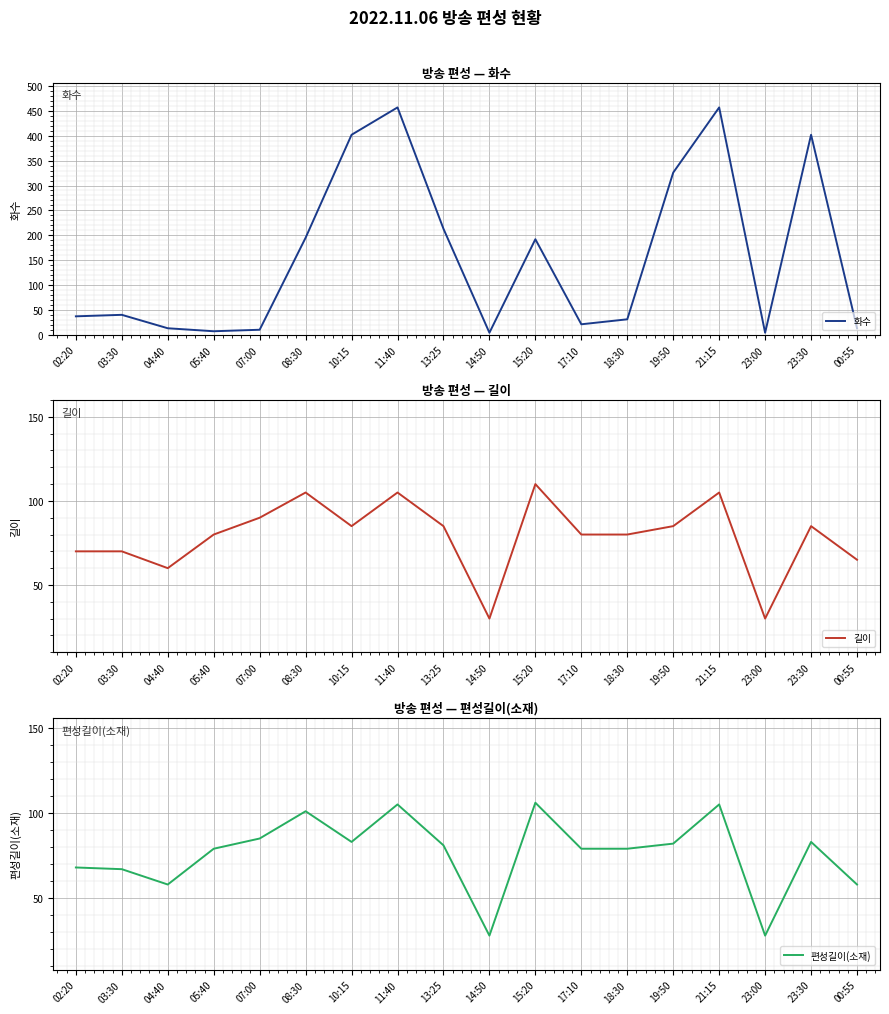

Reading left to right, transcribe all the data shown in this chart.

화수: 37	40	13	7	10	195	402	457	213	4	192	21	31	326	457	4	402	13
길이: 70	70	60	80	90	105	85	105	85	30	110	80	80	85	105	30	85	65
편성길이(소재): 68	67	58	79	85	101	83	105	81	28	106	79	79	82	105	28	83	58